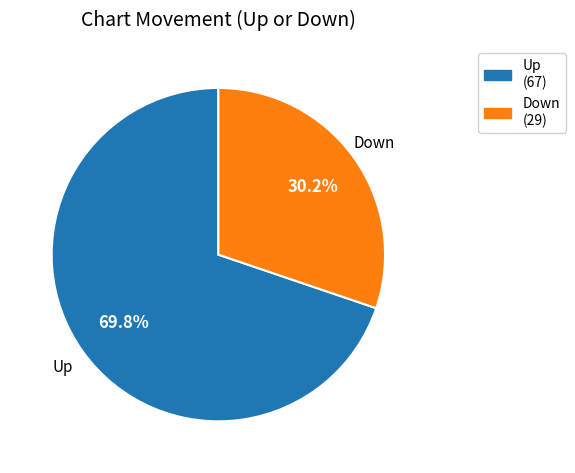

Does any single category account for the majority?

Yes